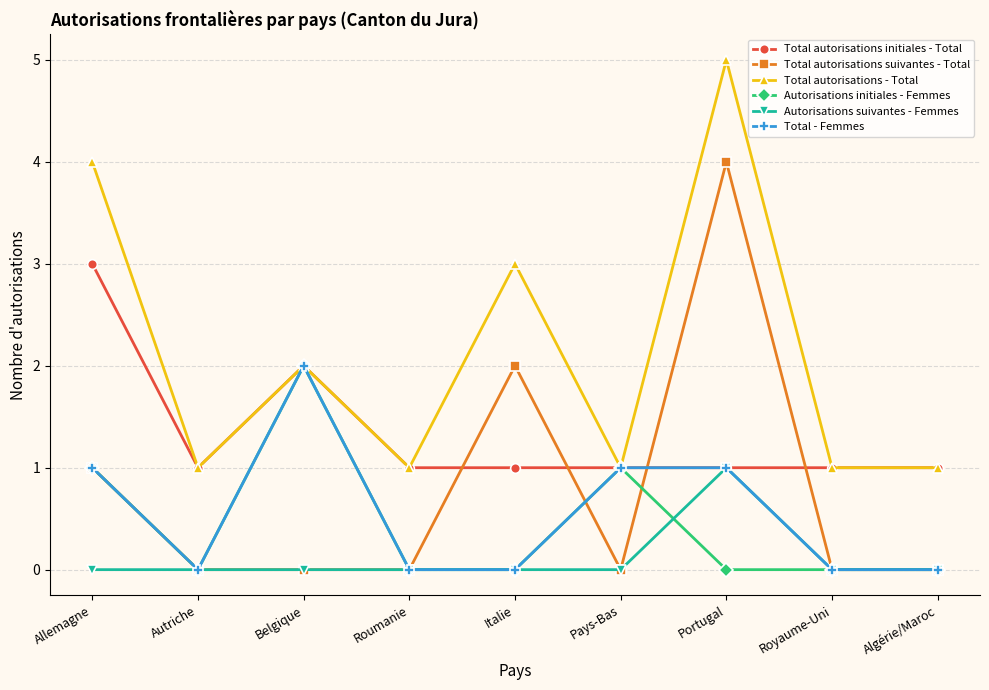

What is the label of the 7th point from the left?

Portugal